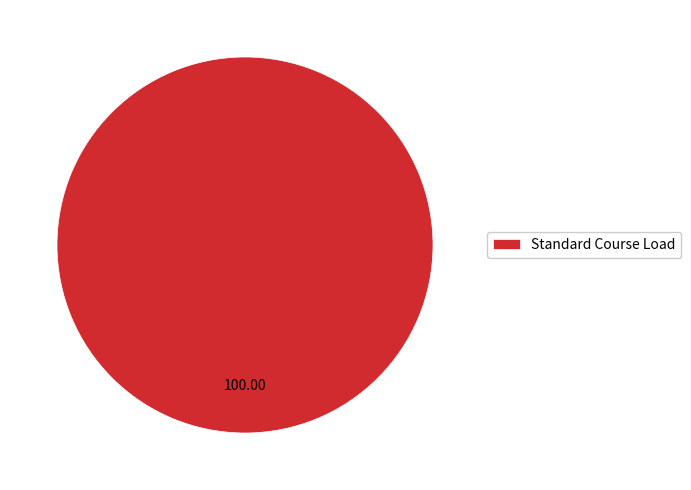

True or false: Standard Course Load accounts for 100% of the total.

True